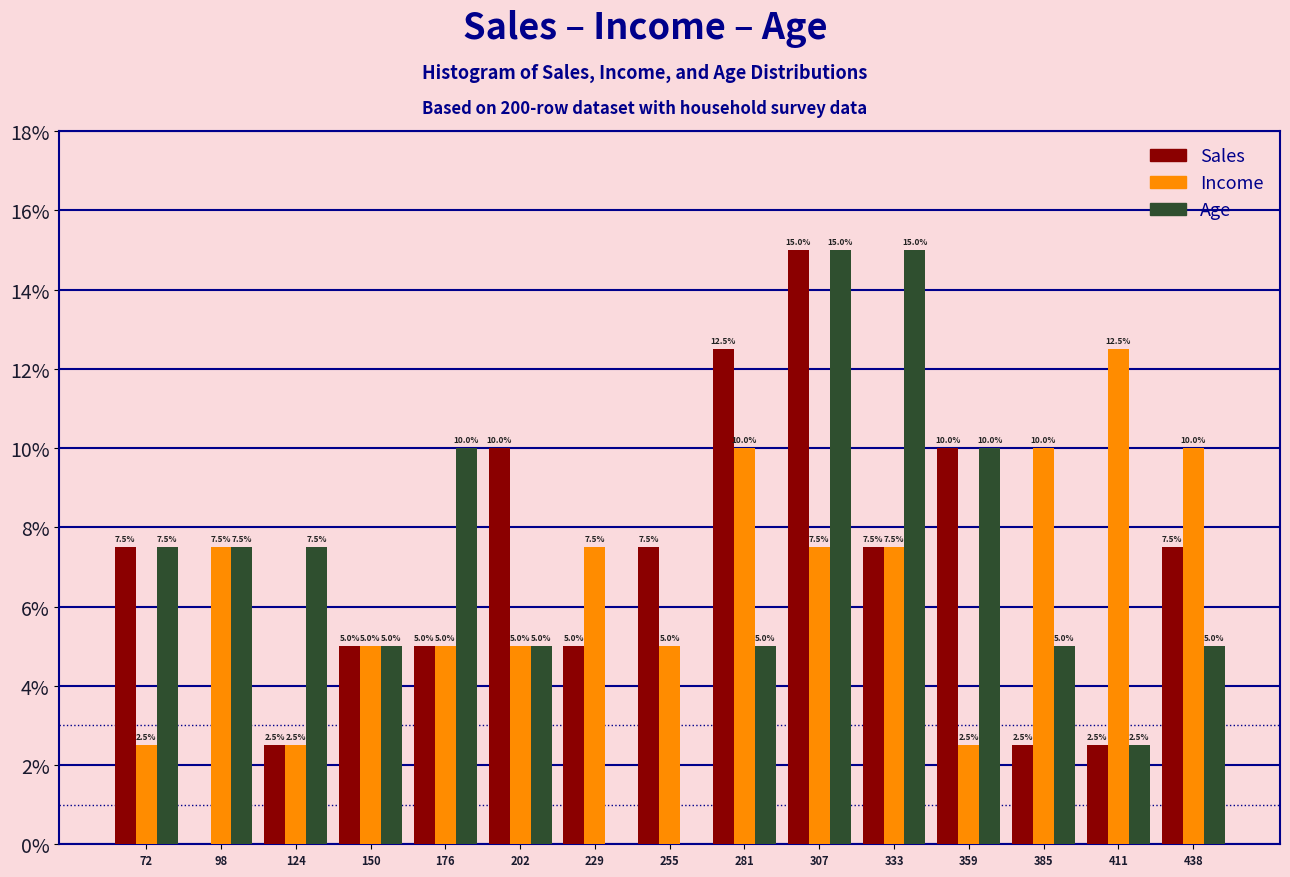

Reading left to right, what are all the values shown in this chart?

Sales: 72=7.5	98=0.0	124=2.5	150=5.0	176=5.0	202=10.0	229=5.0	255=7.5	281=12.5	307=15.0	333=7.5	359=10.0	385=2.5	411=2.5	438=7.5
Income: 72=2.5	98=7.5	124=2.5	150=5.0	176=5.0	202=5.0	229=7.5	255=5.0	281=10.0	307=7.5	333=7.5	359=2.5	385=10.0	411=12.5	438=10.0
Age: 72=7.5	98=7.5	124=7.5	150=5.0	176=10.0	202=5.0	229=0.0	255=0.0	281=5.0	307=15.0	333=15.0	359=10.0	385=5.0	411=2.5	438=5.0